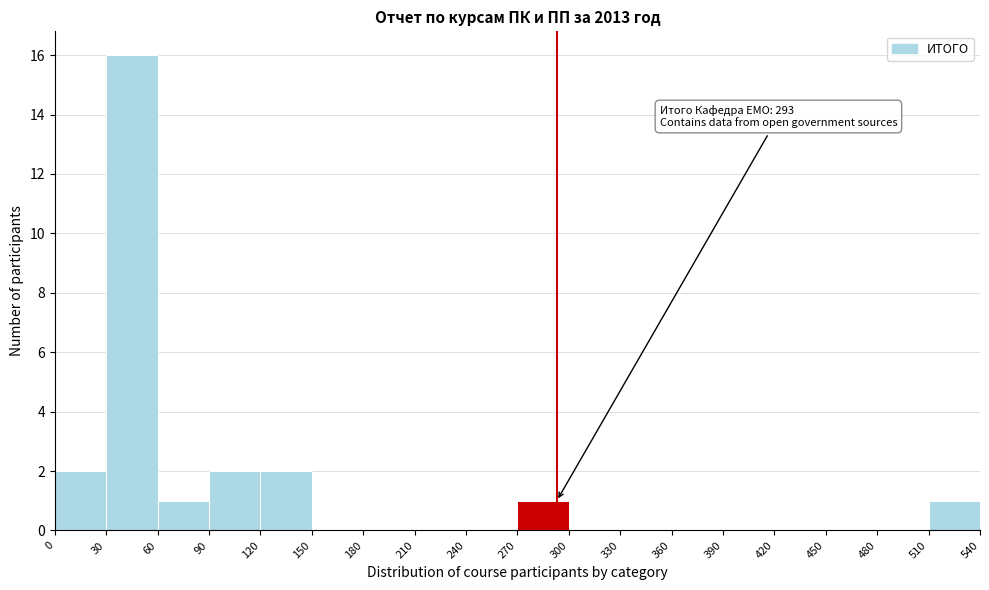

Over which range of the x-axis is the bar tallest?

30 to 60